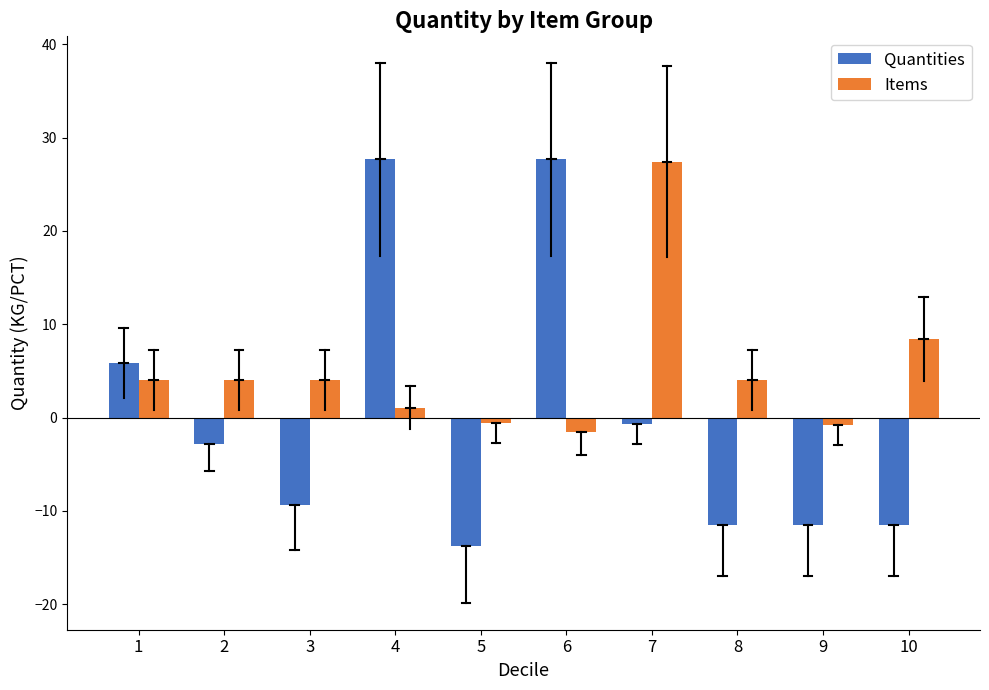

Which category has the highest value in the Items series?

7